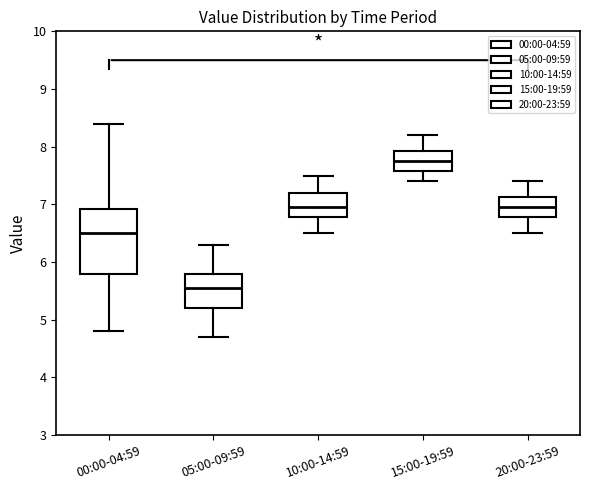

Where is the lower edge of the box for 15:00-19:59 on the y-axis? The values are not printed on the chart, so give them approximately, as read against the axis.

7.6